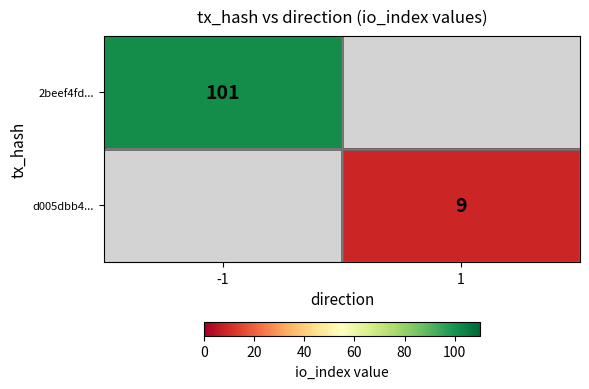

Is it true that 2beef4fd... equals 101 at -1?

True